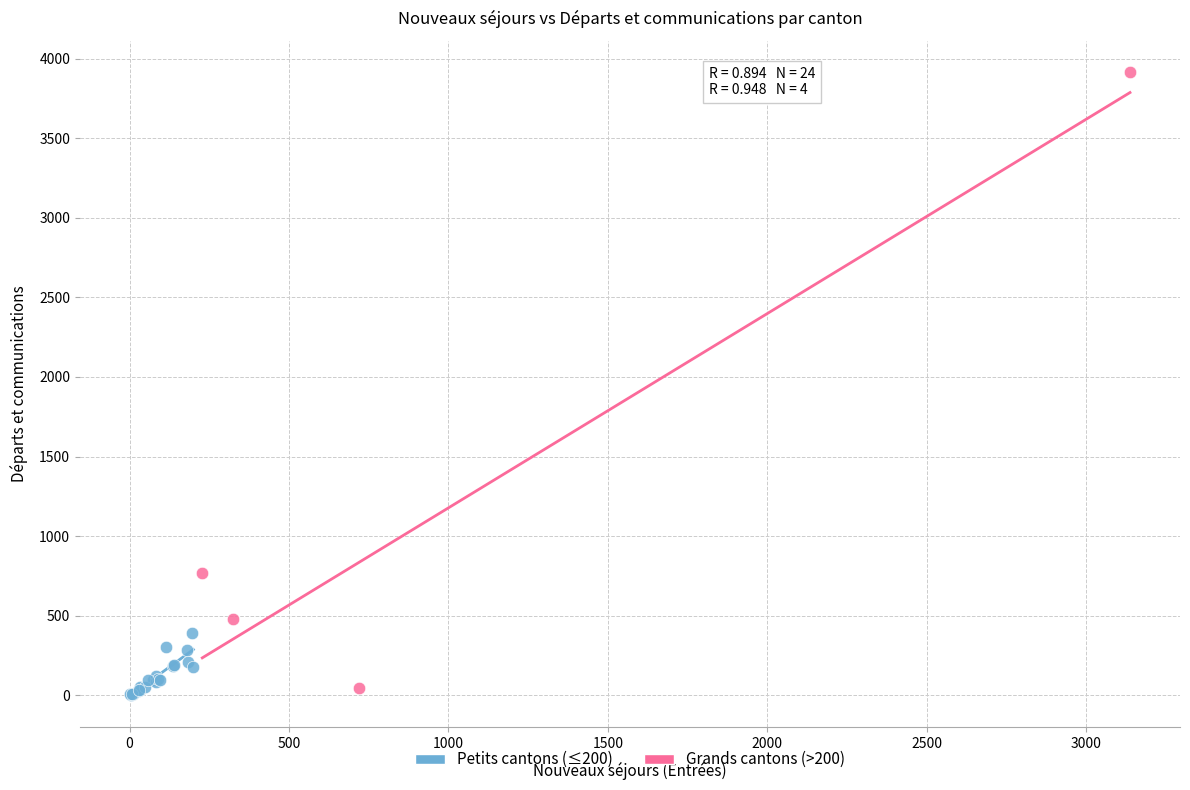

Which series has the widest spread of Y values?

Grands cantons (>200)